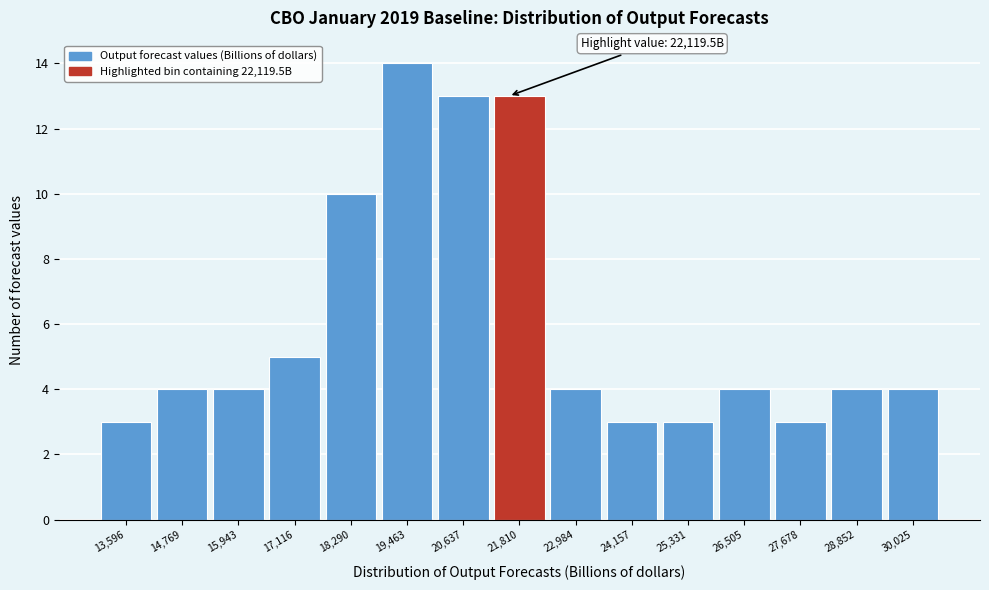

Reading left to right, what are all the values shown in this chart?

3	4	4	5	10	14	13	13	4	3	3	4	3	4	4